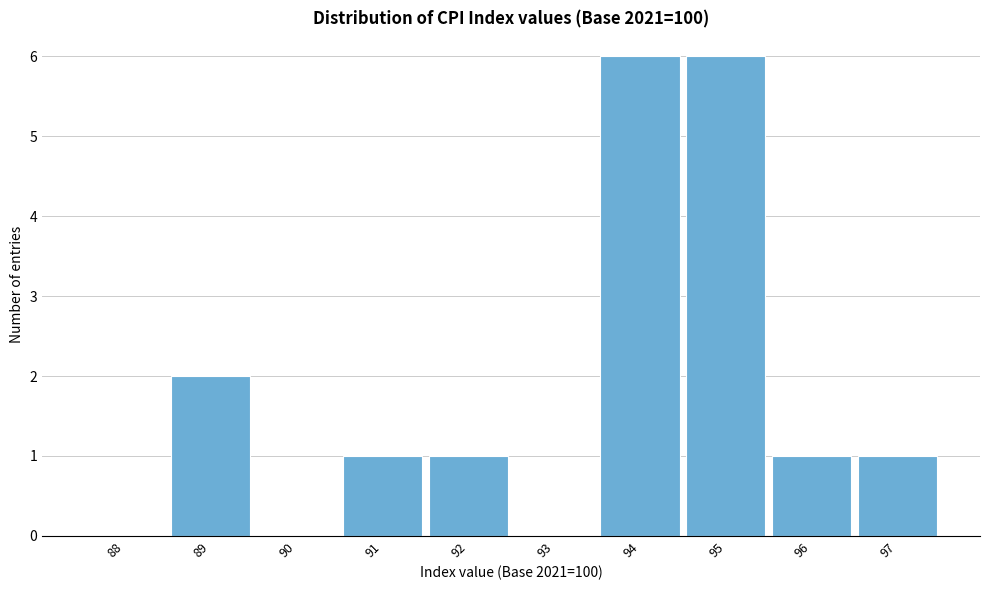

Reading right to left, what are all the values shown in this chart?

97=1	96=1	95=6	94=6	93=0	92=1	91=1	90=0	89=2	88=0